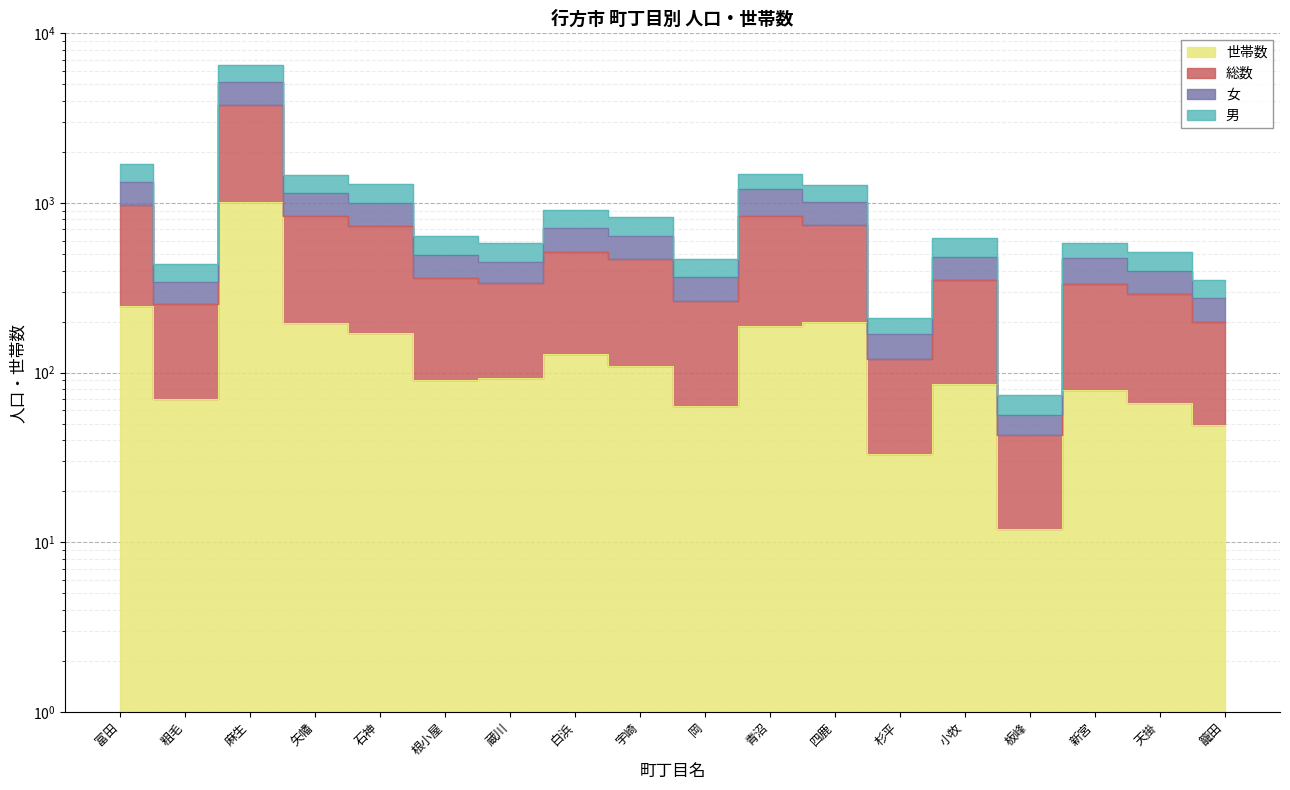

Where is the first local maximum for 男?

麻生